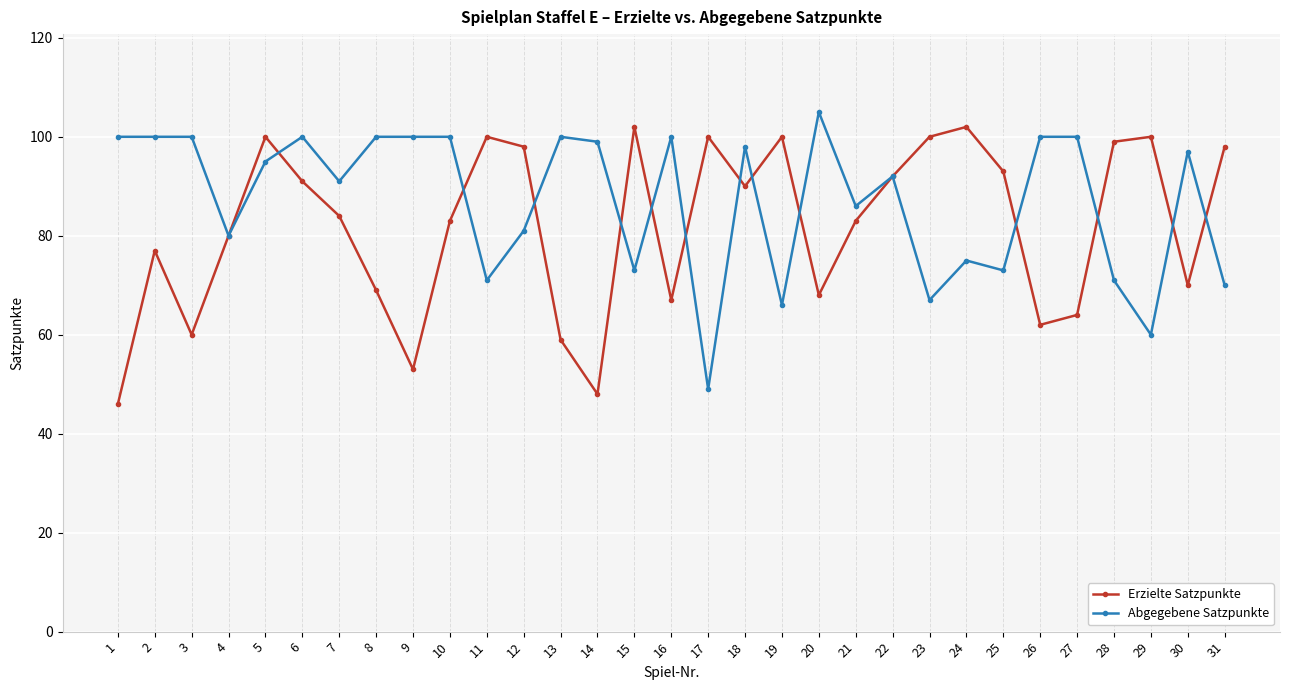

Where does the Abgegebene Satzpunkte series first go above 95?

1